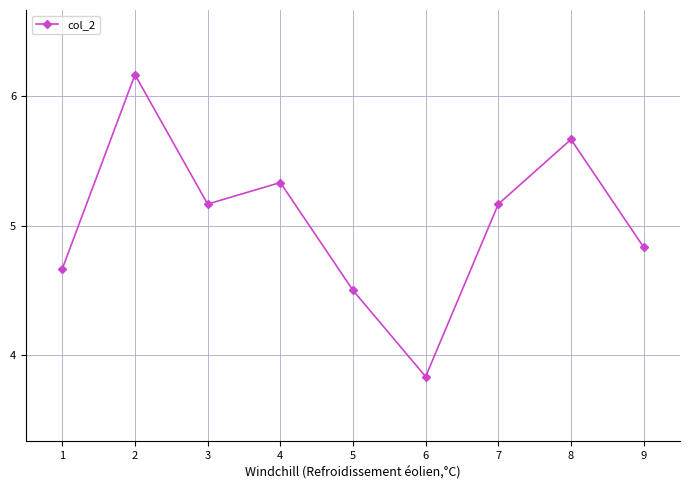

What is the sum of the values at 7 and 1?

9.8